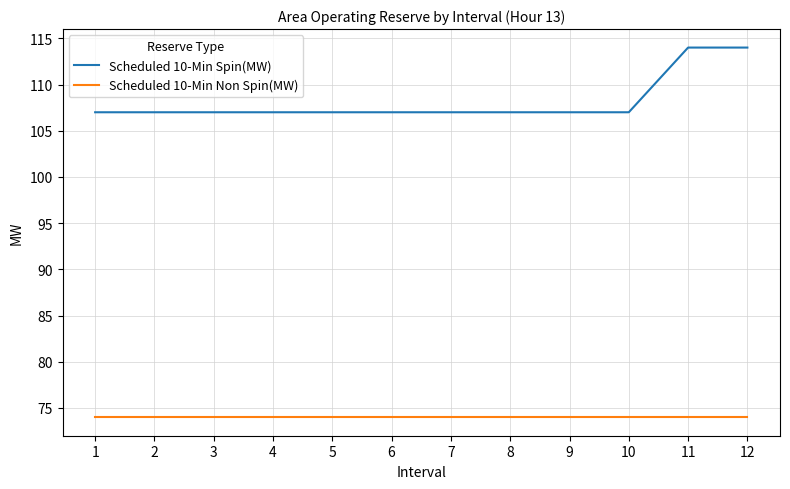

True or false: Scheduled 10-Min Non Spin(MW) and Scheduled 10-Min Spin(MW) intersect in this chart.

False